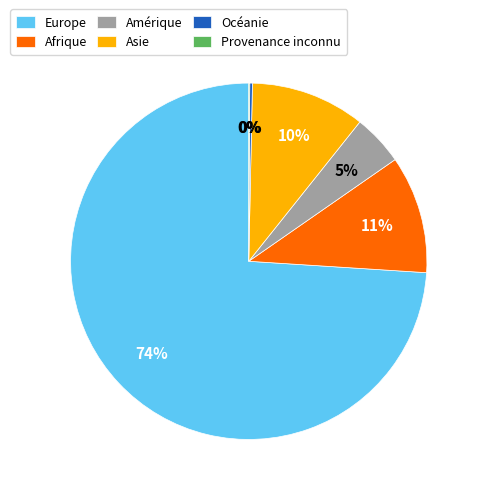

Which slice is the largest?

Europe